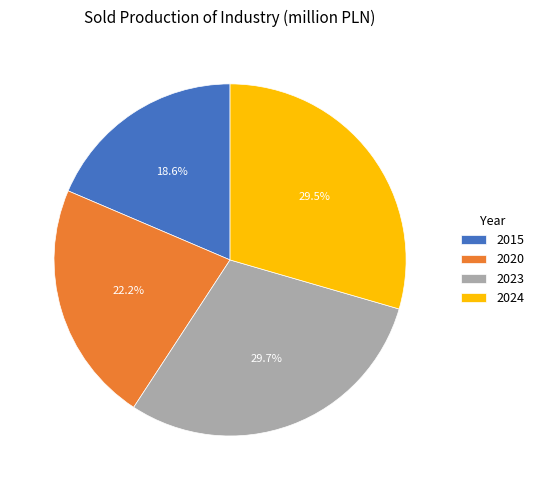

To the nearest percent, what is the difference between the 2024 and 2015 slice percentages?

11%